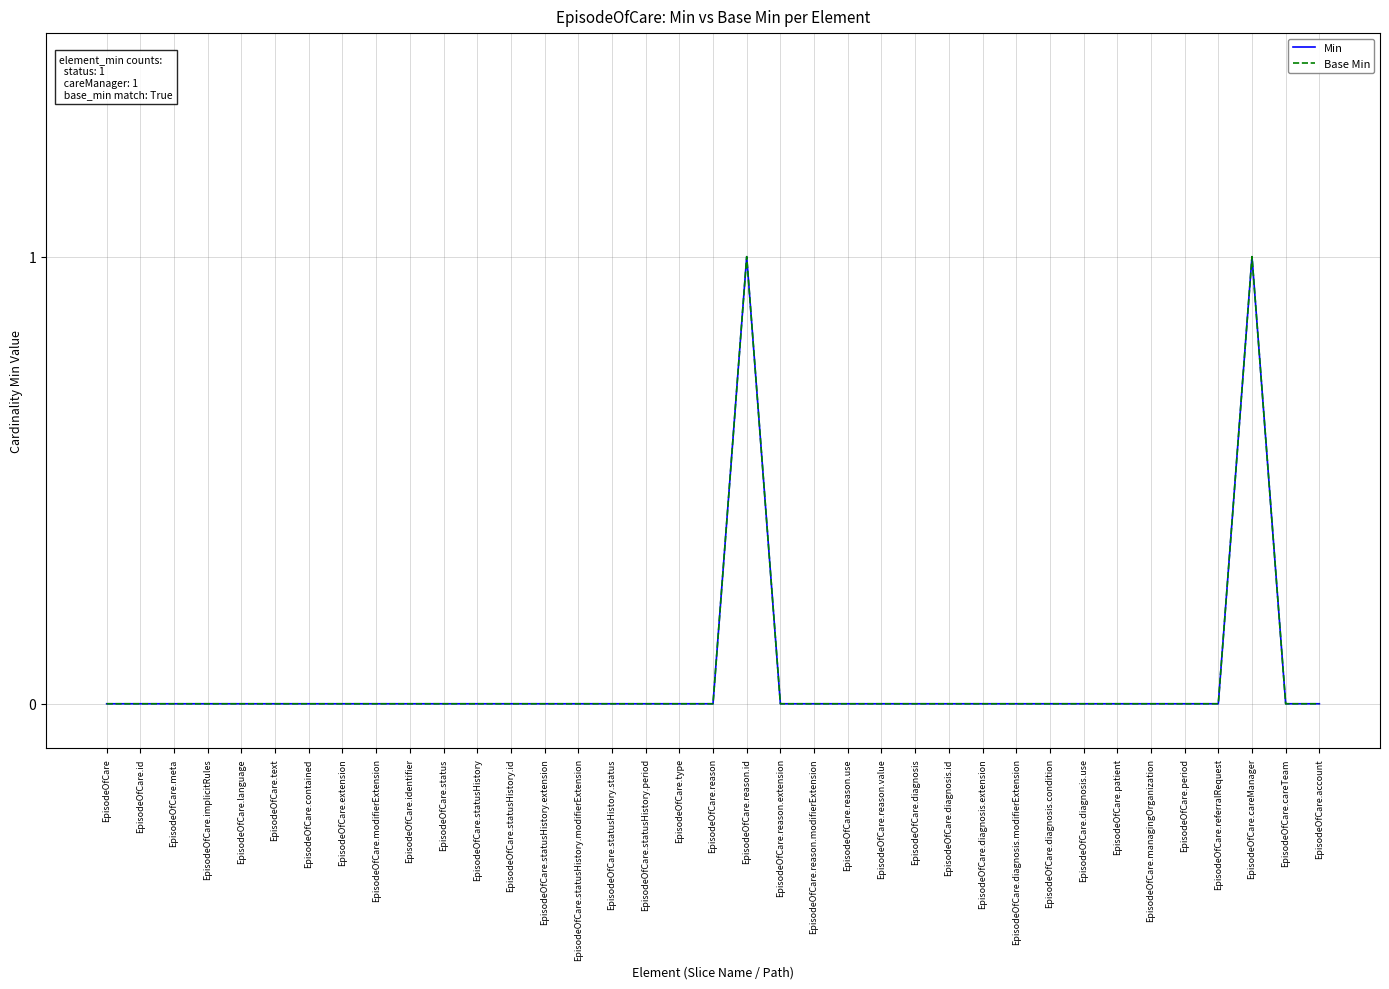

The value of Min at EpisodeOfCare.account is 0. True or false?

True